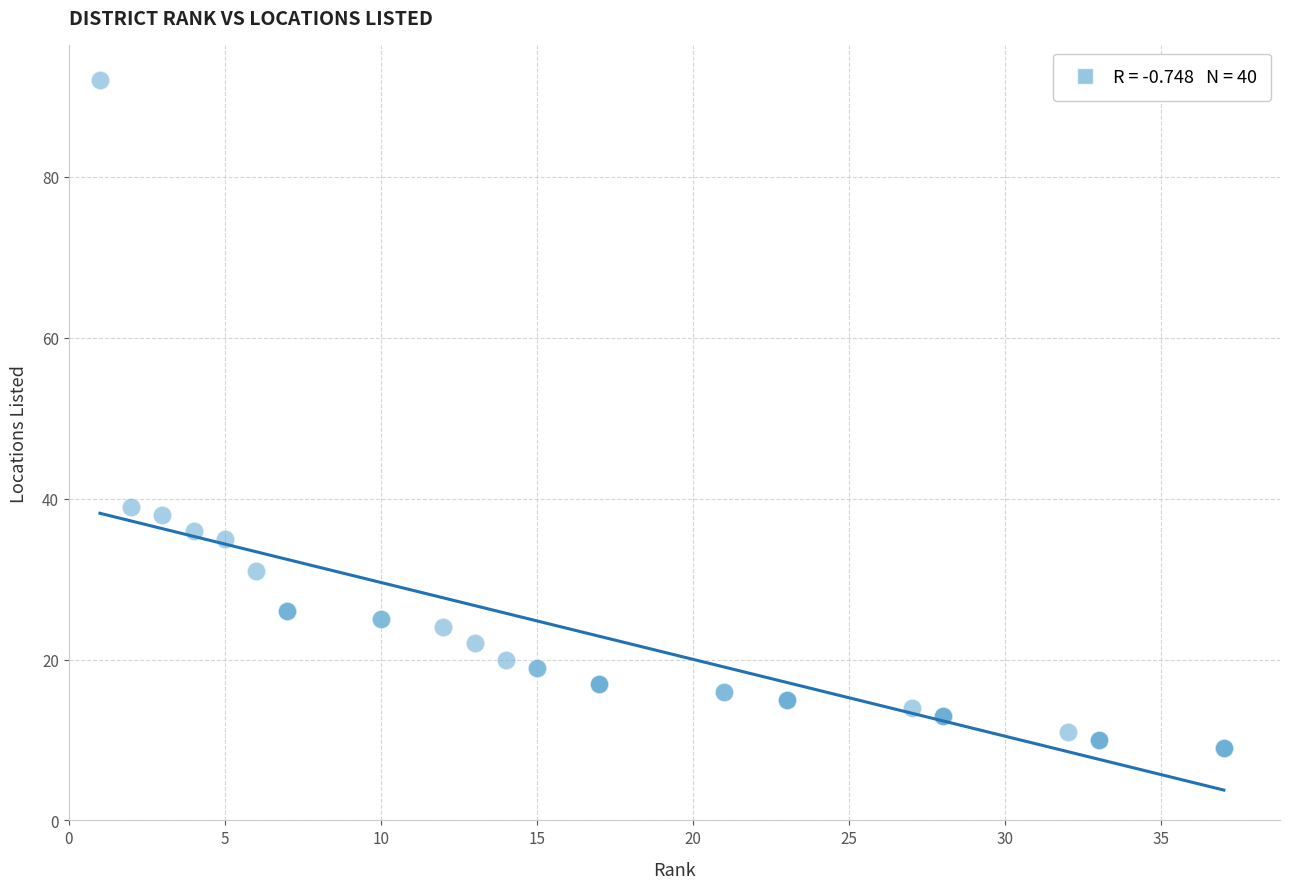

What Y value in the scatter plot is closest to 50?

39